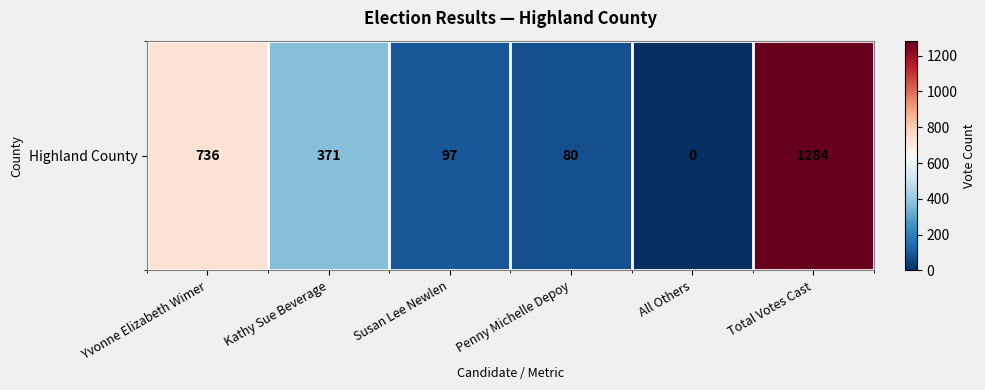

Rank the categories by value from lowest to highest.

All Others, Penny Michelle Depoy, Susan Lee Newlen, Kathy Sue Beverage, Yvonne Elizabeth Wimer, Total Votes Cast